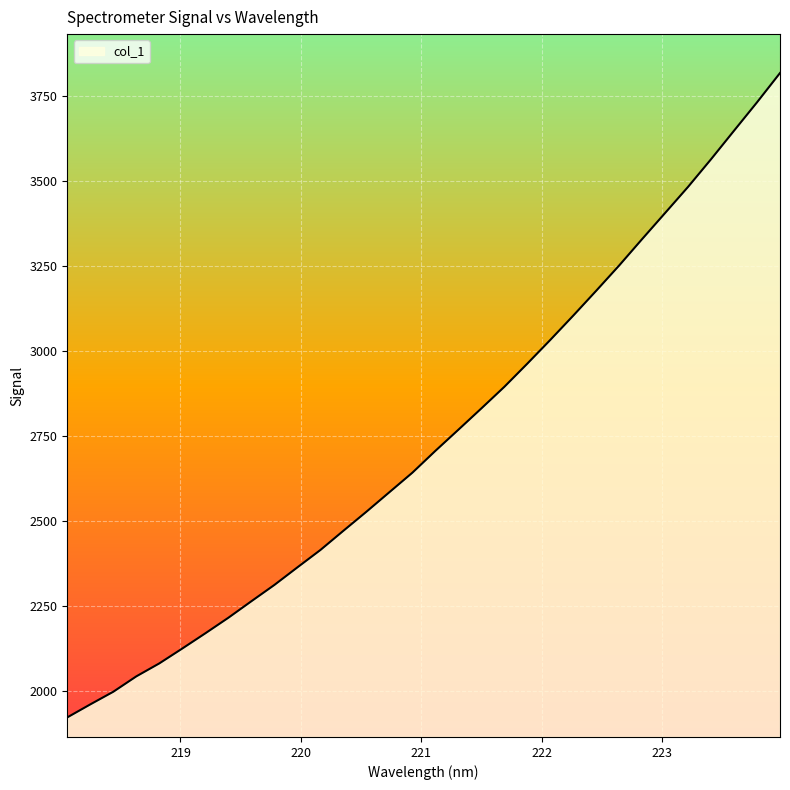

What is the difference between the maximum and minimum values?

1897.0